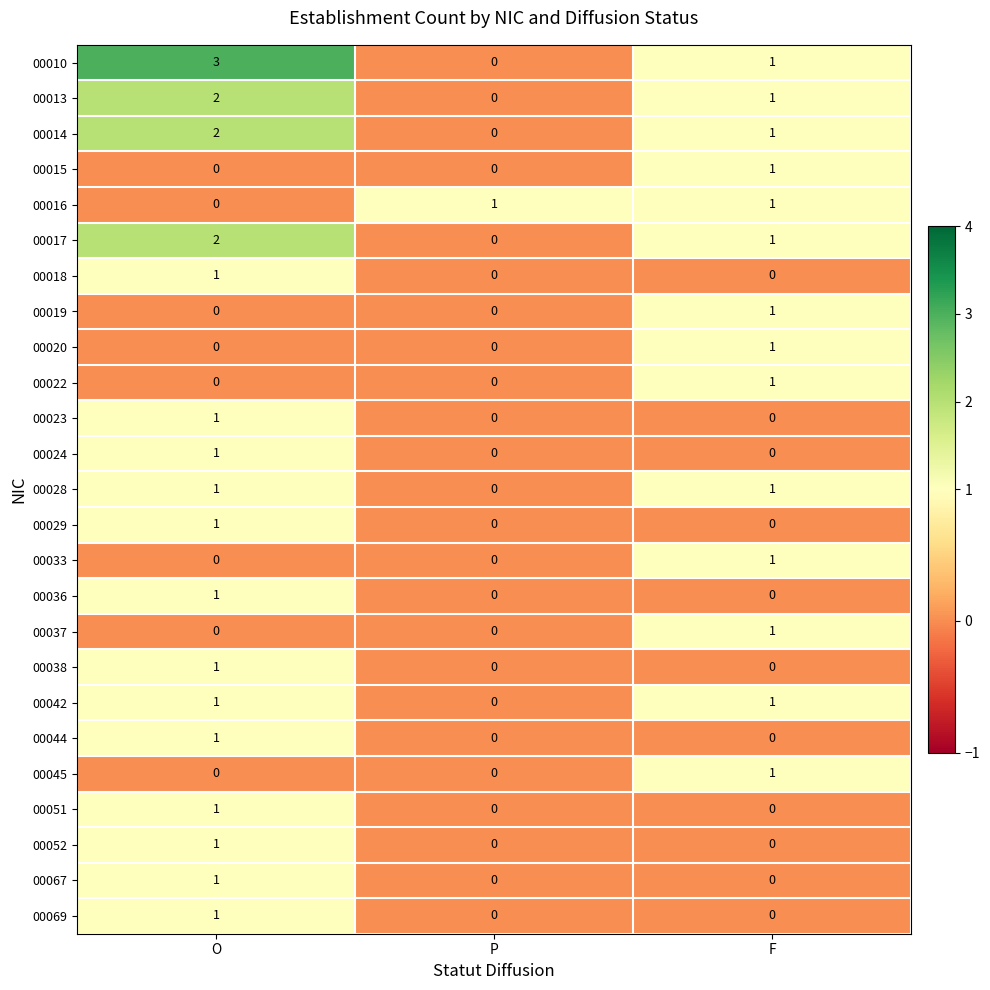

Is it true that 00036 equals 0 at P?

True